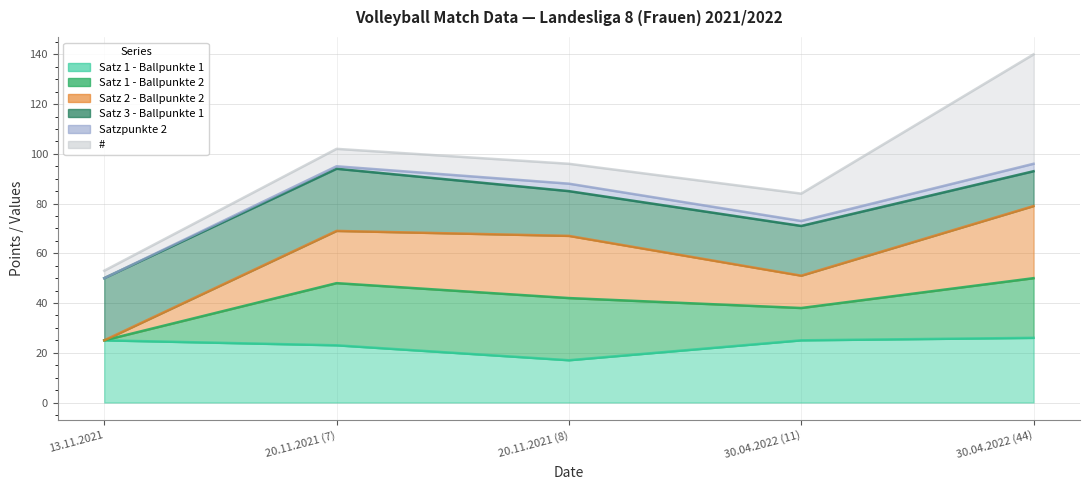

The value of Satz 1 - Ballpunkte 1 at 30.04.2022 (44) is 38. True or false?

False